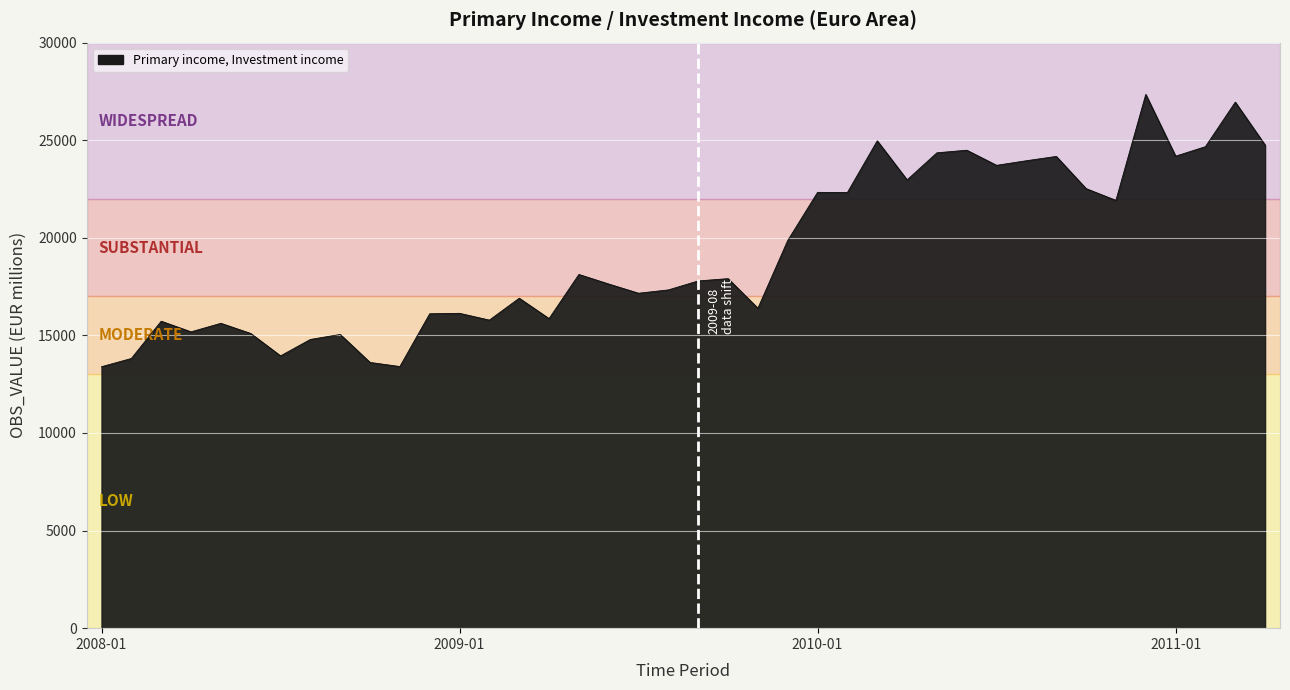

What is the minimum value shown in the chart?

13395.6